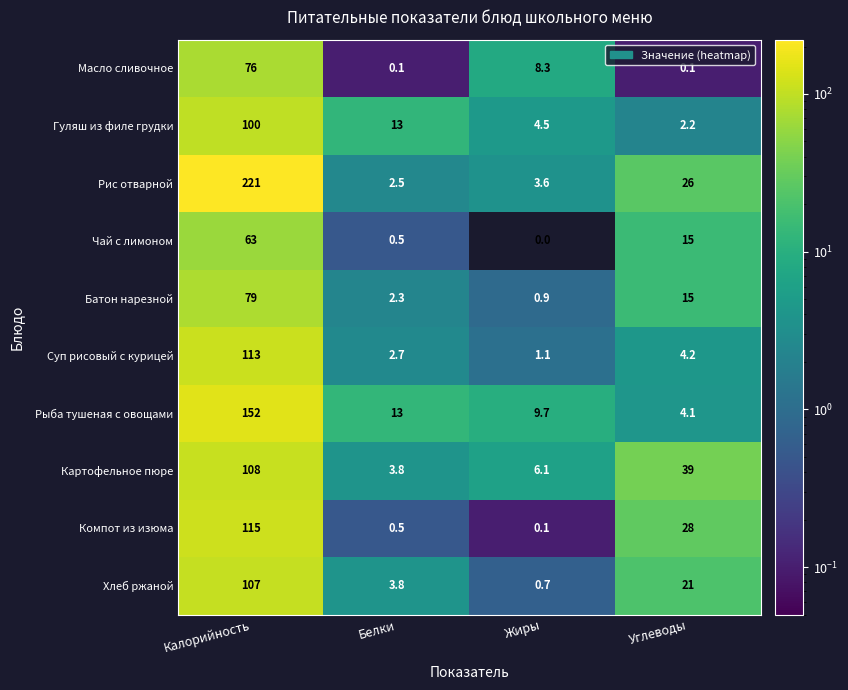

Where is Хлеб ржаной nearest to the value 53?

Углеводы